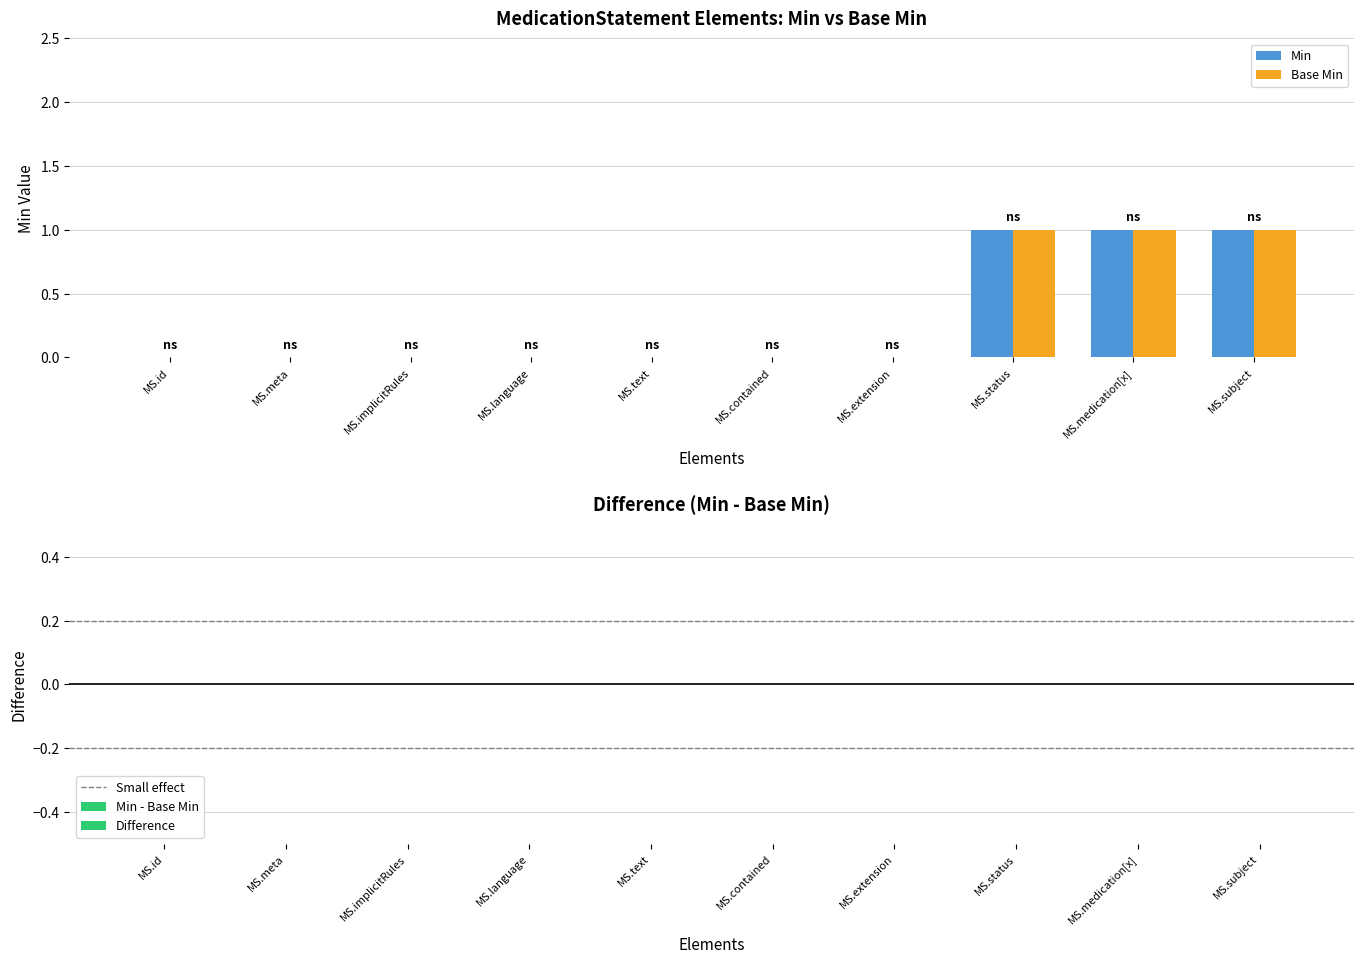

Is the value of Min at MS.status greater than the value of Base Min at MS.meta?

Yes